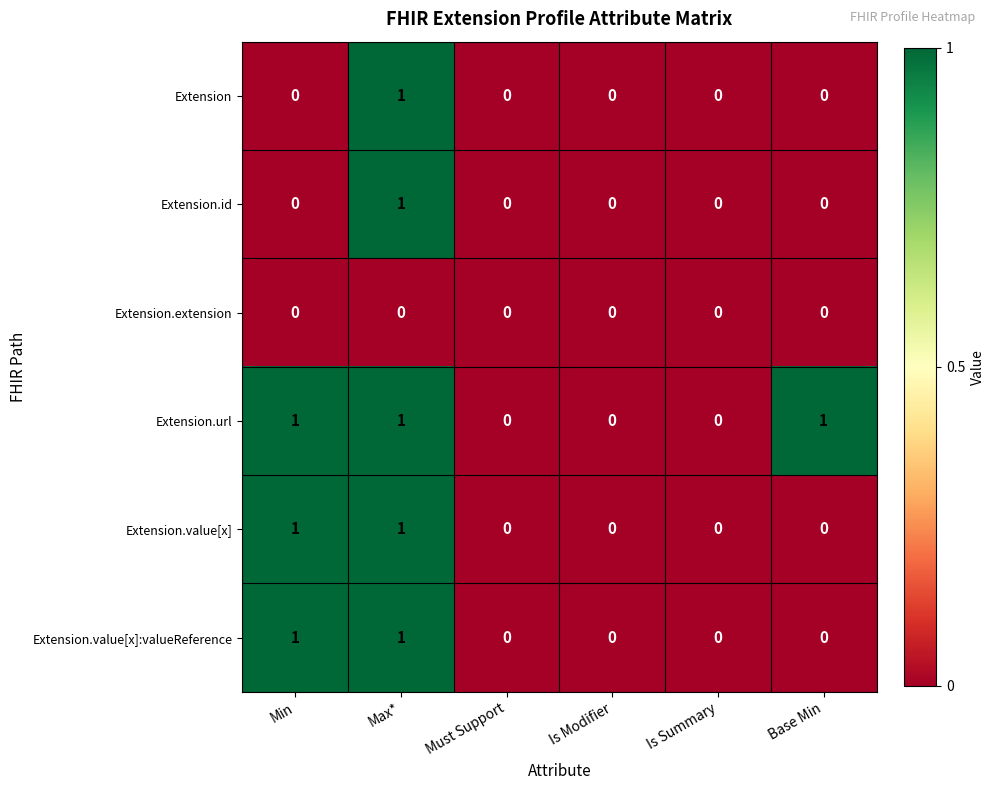

At which category is the sum across all series the highest?

Max*